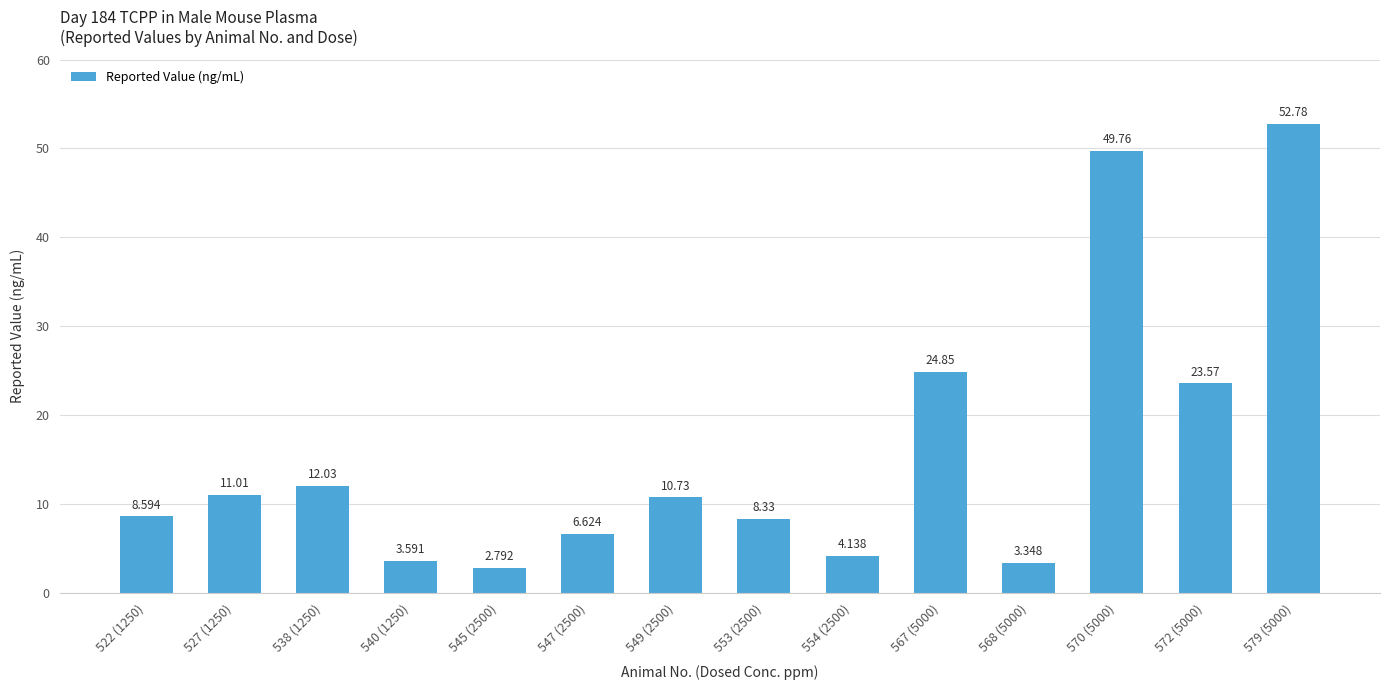

What is the maximum value shown in the chart?

52.8